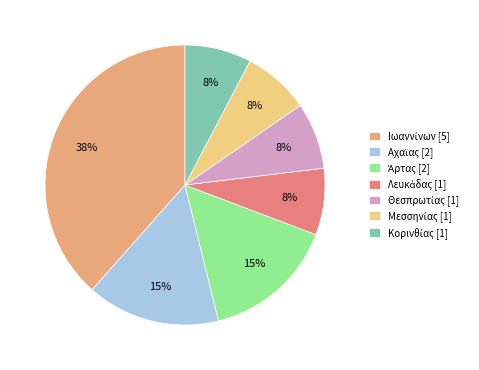

Count the number of slices in the pie.

7